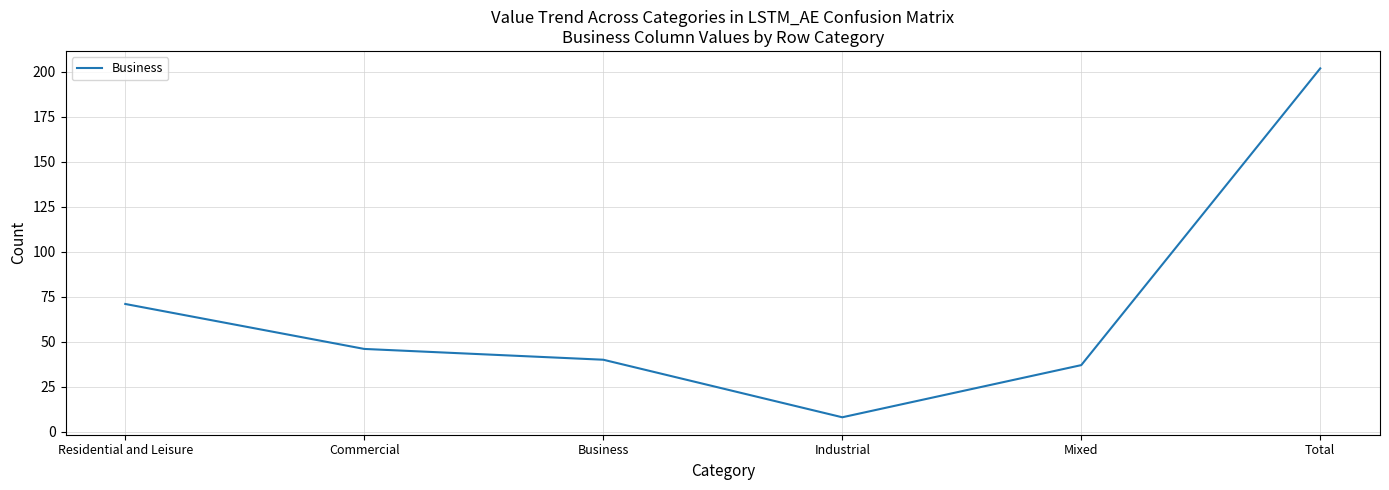

True or false: there are more than 0 points higher than both neighbors.

False